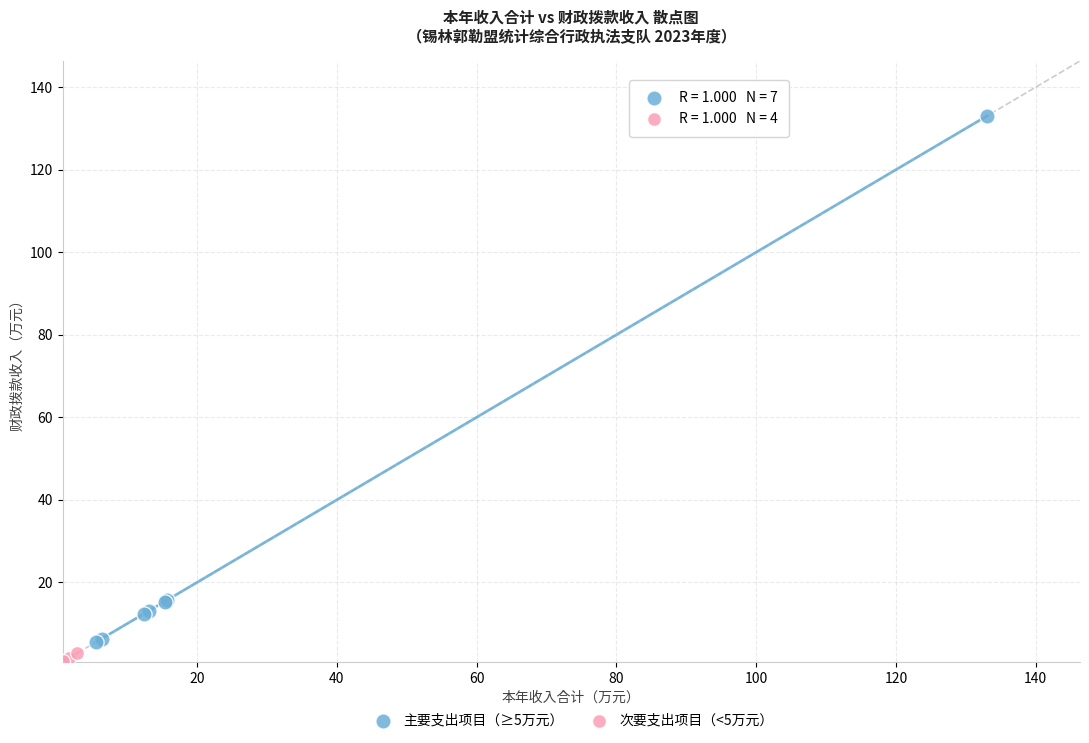

Which series reaches the maximum Y coordinate?

主要支出项目（≥5万元）